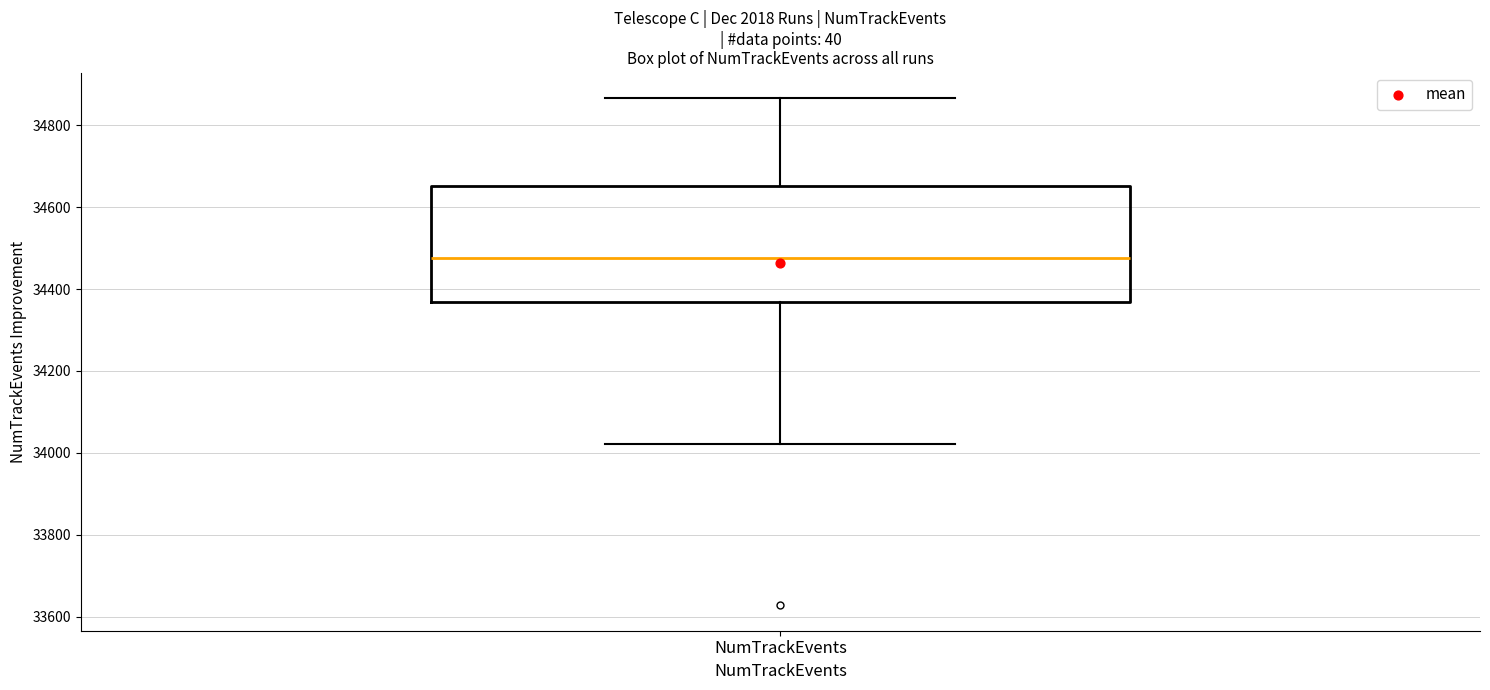

Where does the median line of the box for NumTrackEvents sit on the y-axis? The values are not printed on the chart, so give them approximately, as read against the axis.

34480